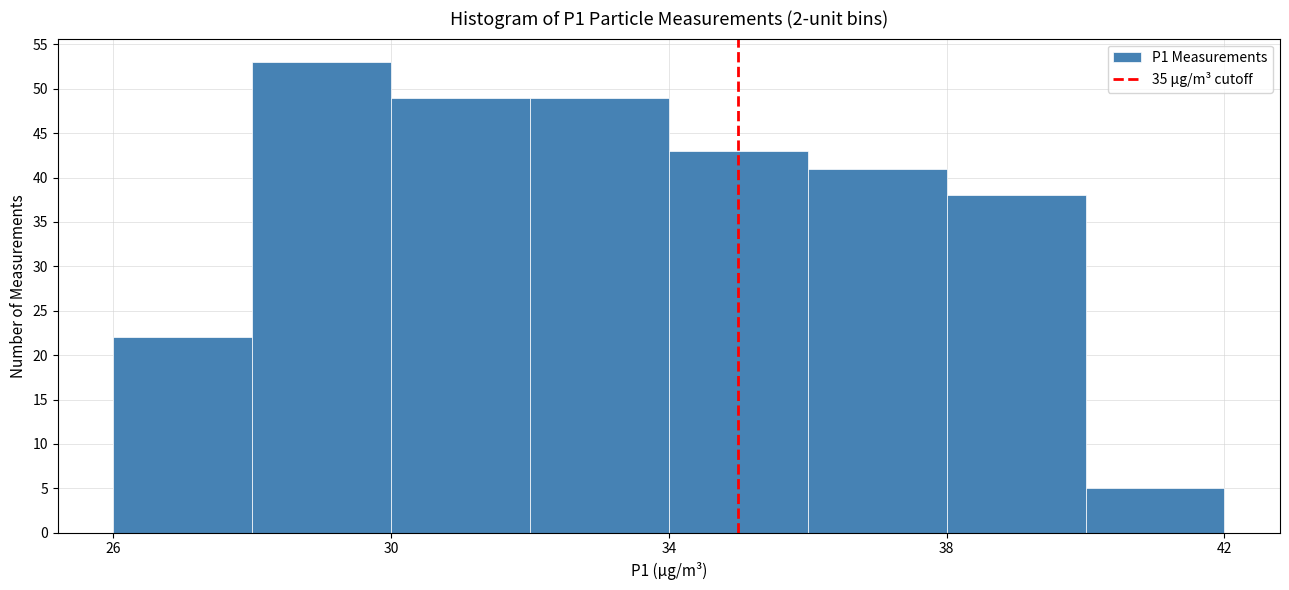

How tall is the bar that spans 36 to 38 on the x-axis? The values are not printed on the chart, so give them approximately, as read against the axis.

41